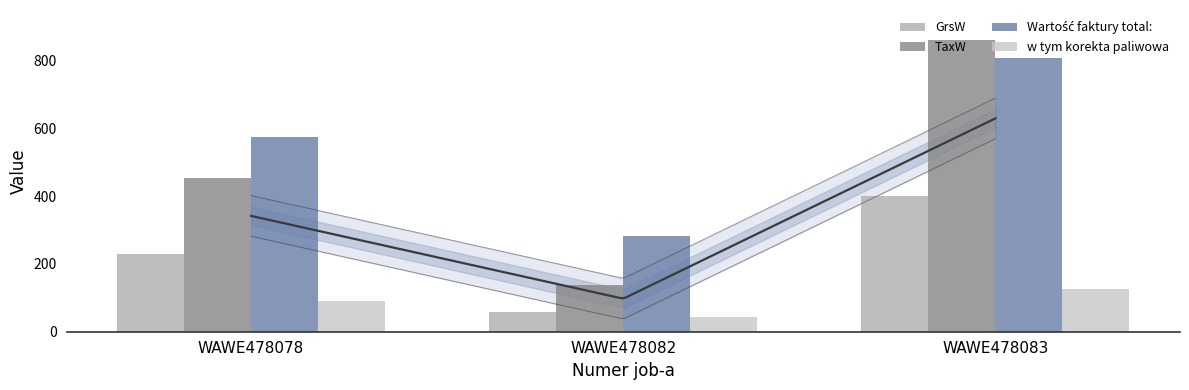

How many bars are there in each group?

4